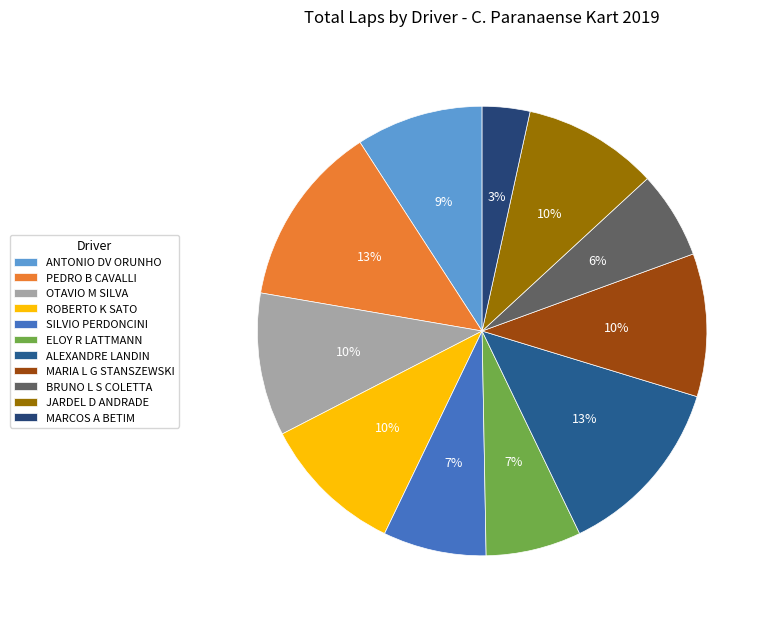

Rank the categories by value from highest to lowest.

PEDRO B CAVALLI, ALEXANDRE LANDIN, OTAVIO M SILVA, ROBERTO K SATO, MARIA L G STANSZEWSKI, JARDEL D ANDRADE, ANTONIO DV ORUNHO, SILVIO PERDONCINI, ELOY R LATTMANN, BRUNO L S COLETTA, MARCOS A BETIM